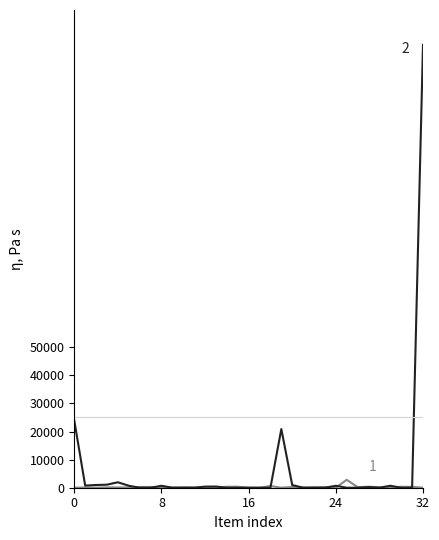

What is the maximum value shown in the chart?

157598.0